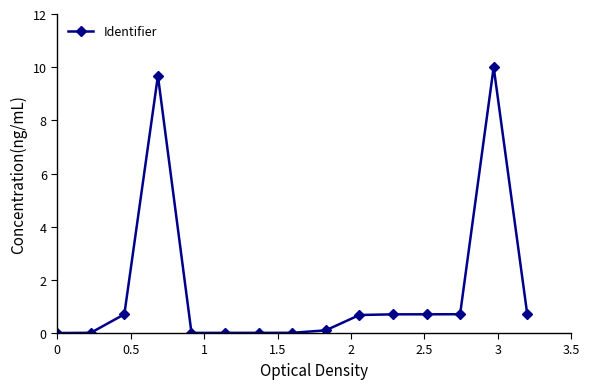

What is the maximum value shown in the chart?

10.0